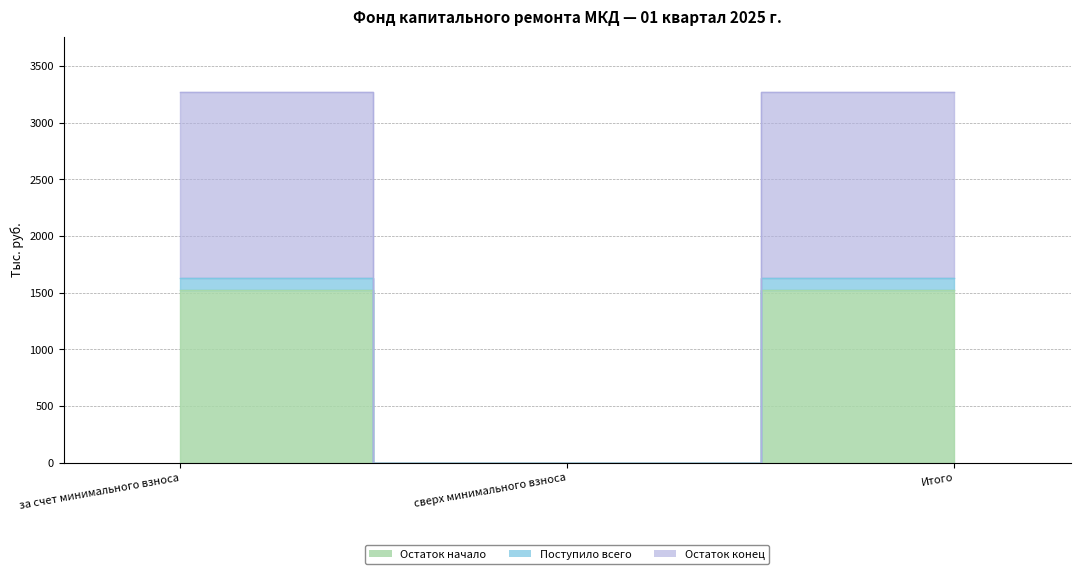

What is the difference between the Остаток конец values at за счет минимального взноса and сверх минимального взноса?

3269.4